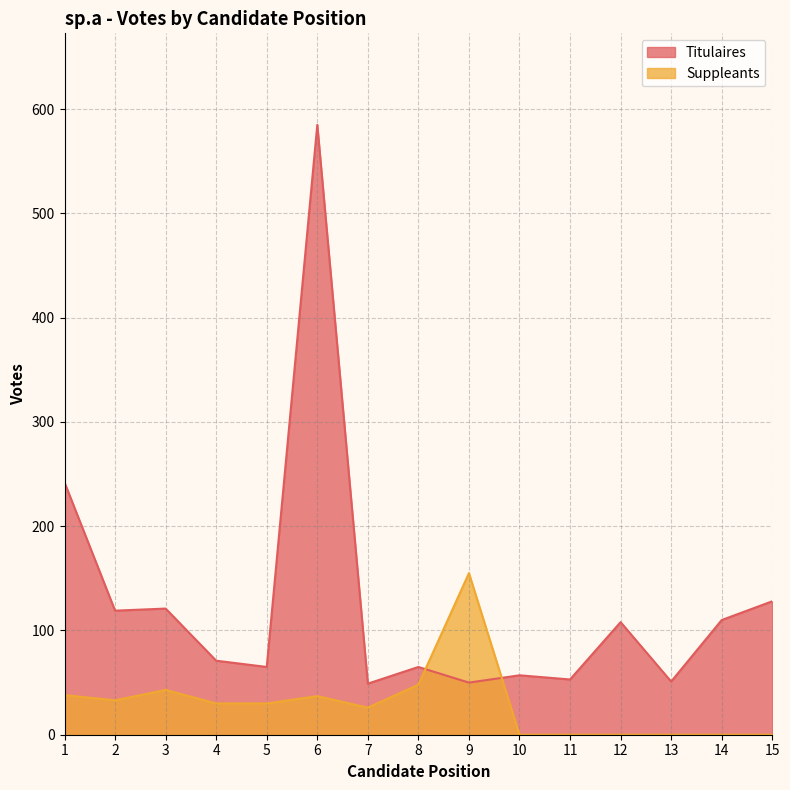

How many distinct data groups are displayed?

2